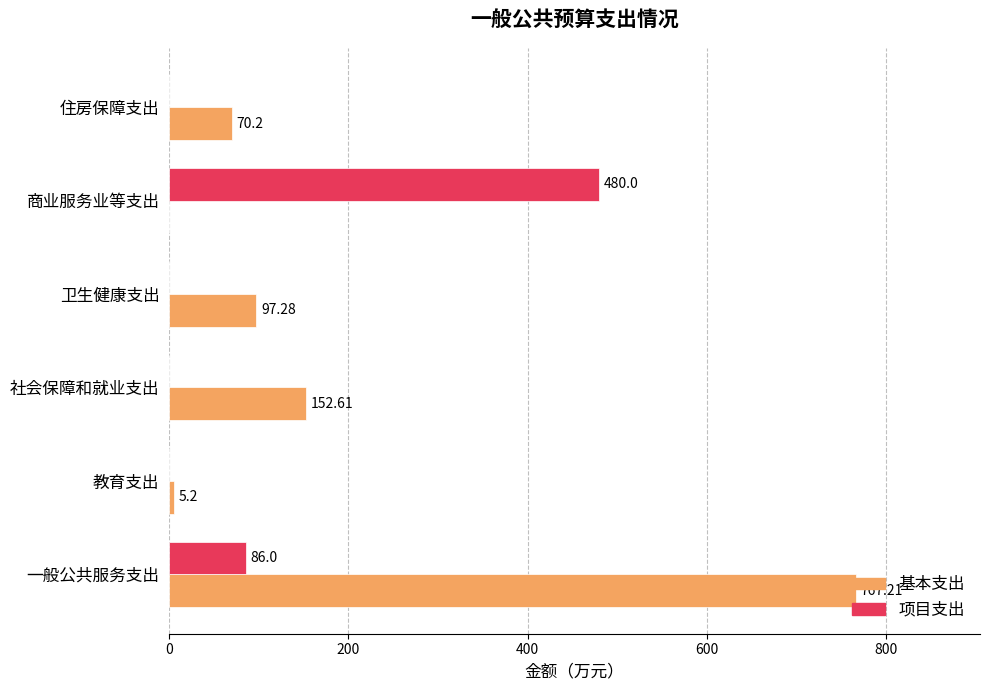

Which series has the largest total across all categories?

基本支出